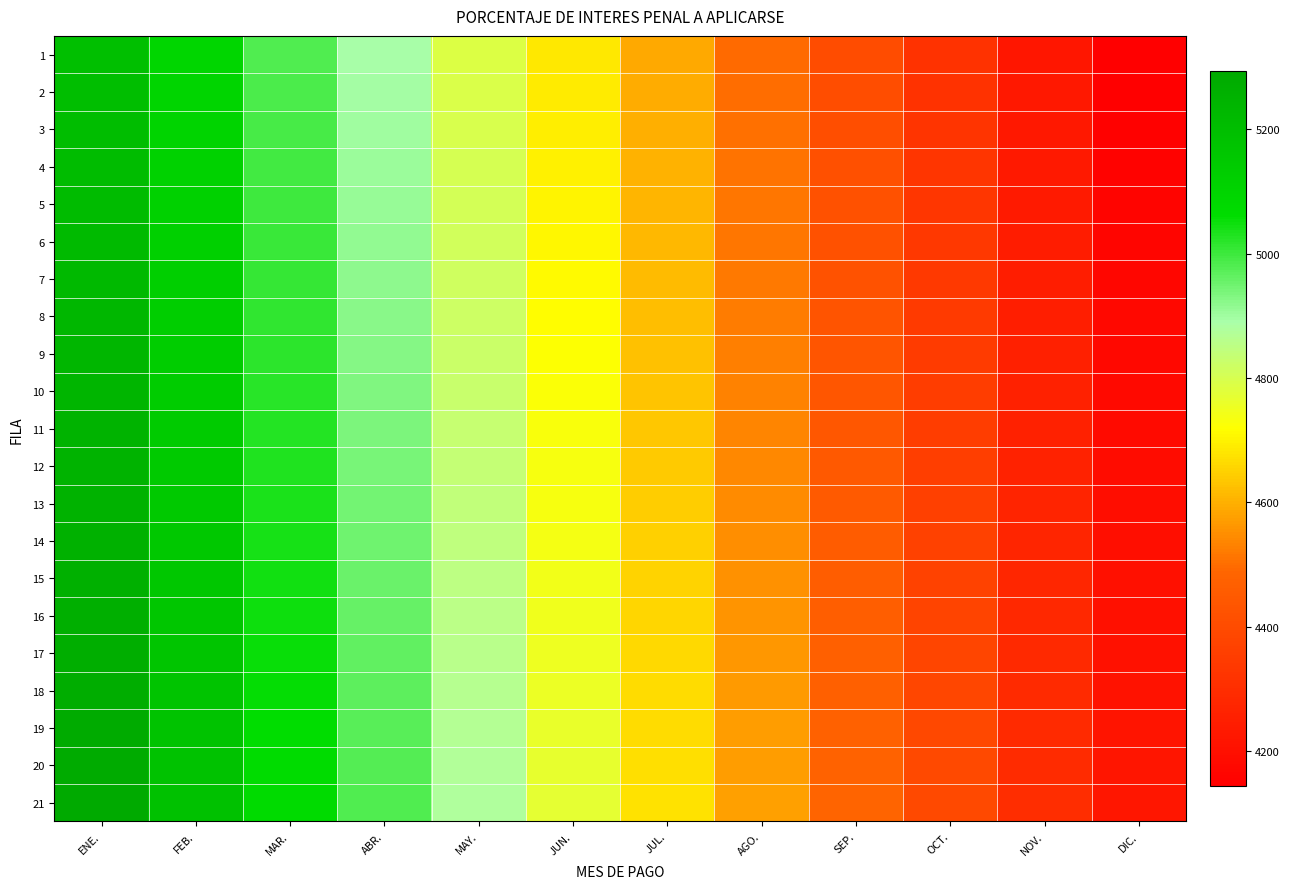

Reading left to right, transcribe all the data shown in this chart.

1: ENE.=5196.9	FEB.=5095.0	MAR.=4979.9	ABR.=4889.8	MAY.=4787.6	JUN.=4684.2	JUL.=4592.1	AGO.=4495.3	SEP.=4401.7	OCT.=4314.6	NOV.=4221.1	DIC.=4143.8
2: ENE.=5201.7	FEB.=5099.7	MAR.=4984.5	ABR.=4894.4	MAY.=4792.1	JUN.=4688.5	JUL.=4596.4	AGO.=4499.5	SEP.=4405.8	OCT.=4318.6	NOV.=4225.0	DIC.=4147.7
3: ENE.=5206.5	FEB.=5104.4	MAR.=4989.1	ABR.=4898.9	MAY.=4796.5	JUN.=4692.9	JUL.=4600.7	AGO.=4503.7	SEP.=4409.9	OCT.=4322.6	NOV.=4228.9	DIC.=4151.6
4: ENE.=5211.3	FEB.=5109.1	MAR.=4993.7	ABR.=4903.4	MAY.=4801.0	JUN.=4697.2	JUL.=4604.9	AGO.=4507.9	SEP.=4414.0	OCT.=4326.6	NOV.=4232.9	DIC.=4155.4
5: ENE.=5216.1	FEB.=5113.9	MAR.=4998.4	ABR.=4908.0	MAY.=4805.4	JUN.=4701.6	JUL.=4609.2	AGO.=4512.0	SEP.=4418.1	OCT.=4330.6	NOV.=4236.8	DIC.=4159.3
6: ENE.=5220.9	FEB.=5118.6	MAR.=5003.0	ABR.=4912.5	MAY.=4809.9	JUN.=4705.9	JUL.=4613.5	AGO.=4516.2	SEP.=4422.2	OCT.=4334.6	NOV.=4240.7	DIC.=4163.1
7: ENE.=5225.8	FEB.=5123.3	MAR.=5007.6	ABR.=4917.0	MAY.=4814.3	JUN.=4710.3	JUL.=4617.7	AGO.=4520.4	SEP.=4426.3	OCT.=4338.7	NOV.=4244.7	DIC.=4167.0
8: ENE.=5230.6	FEB.=5128.0	MAR.=5012.2	ABR.=4921.6	MAY.=4818.8	JUN.=4714.6	JUL.=4622.0	AGO.=4524.6	SEP.=4430.4	OCT.=4342.7	NOV.=4248.6	DIC.=4170.9
9: ENE.=5235.4	FEB.=5132.8	MAR.=5016.8	ABR.=4926.1	MAY.=4823.2	JUN.=4719.0	JUL.=4626.3	AGO.=4528.7	SEP.=4434.4	OCT.=4346.7	NOV.=4252.5	DIC.=4174.7
10: ENE.=5240.2	FEB.=5137.5	MAR.=5021.4	ABR.=4930.6	MAY.=4827.6	JUN.=4723.3	JUL.=4630.5	AGO.=4532.9	SEP.=4438.5	OCT.=4350.7	NOV.=4256.4	DIC.=4178.6
11: ENE.=5245.0	FEB.=5142.2	MAR.=5026.1	ABR.=4935.2	MAY.=4832.1	JUN.=4727.7	JUL.=4634.8	AGO.=4537.1	SEP.=4442.6	OCT.=4354.7	NOV.=4260.4	DIC.=4182.4
12: ENE.=5249.8	FEB.=5146.9	MAR.=5030.7	ABR.=4939.7	MAY.=4836.5	JUN.=4732.0	JUL.=4639.1	AGO.=4541.3	SEP.=4446.7	OCT.=4358.7	NOV.=4264.3	DIC.=4186.3
13: ENE.=5254.6	FEB.=5151.6	MAR.=5035.3	ABR.=4944.3	MAY.=4841.0	JUN.=4736.4	JUL.=4643.3	AGO.=4545.4	SEP.=4450.8	OCT.=4362.7	NOV.=4268.2	DIC.=4190.1
14: ENE.=5259.5	FEB.=5156.4	MAR.=5039.9	ABR.=4948.8	MAY.=4845.4	JUN.=4740.7	JUL.=4647.6	AGO.=4549.6	SEP.=4454.9	OCT.=4366.8	NOV.=4272.2	DIC.=4194.0
15: ENE.=5264.3	FEB.=5161.1	MAR.=5044.6	ABR.=4953.3	MAY.=4849.9	JUN.=4745.1	JUL.=4651.9	AGO.=4553.8	SEP.=4459.0	OCT.=4370.8	NOV.=4276.1	DIC.=4197.9
16: ENE.=5269.1	FEB.=5165.8	MAR.=5049.2	ABR.=4957.9	MAY.=4854.3	JUN.=4749.4	JUL.=4656.1	AGO.=4558.0	SEP.=4463.1	OCT.=4374.8	NOV.=4280.0	DIC.=4201.7
17: ENE.=5273.9	FEB.=5170.6	MAR.=5053.8	ABR.=4962.4	MAY.=4858.7	JUN.=4753.8	JUL.=4660.4	AGO.=4562.2	SEP.=4467.2	OCT.=4378.8	NOV.=4283.9	DIC.=4205.6
18: ENE.=5278.7	FEB.=5175.3	MAR.=5058.4	ABR.=4966.9	MAY.=4863.2	JUN.=4758.1	JUL.=4664.7	AGO.=4566.3	SEP.=4471.3	OCT.=4382.8	NOV.=4287.9	DIC.=4209.4
19: ENE.=5283.6	FEB.=5180.0	MAR.=5063.0	ABR.=4971.5	MAY.=4867.6	JUN.=4762.5	JUL.=4668.9	AGO.=4570.5	SEP.=4475.4	OCT.=4386.8	NOV.=4291.8	DIC.=4213.3
20: ENE.=5288.4	FEB.=5184.7	MAR.=5067.6	ABR.=4976.0	MAY.=4872.1	JUN.=4766.8	JUL.=4673.2	AGO.=4574.7	SEP.=4479.5	OCT.=4390.8	NOV.=4295.7	DIC.=4217.1
21: ENE.=5293.2	FEB.=5189.4	MAR.=5072.3	ABR.=4980.6	MAY.=4876.5	JUN.=4771.2	JUL.=4677.5	AGO.=4578.9	SEP.=4483.6	OCT.=4394.9	NOV.=4299.7	DIC.=4221.0